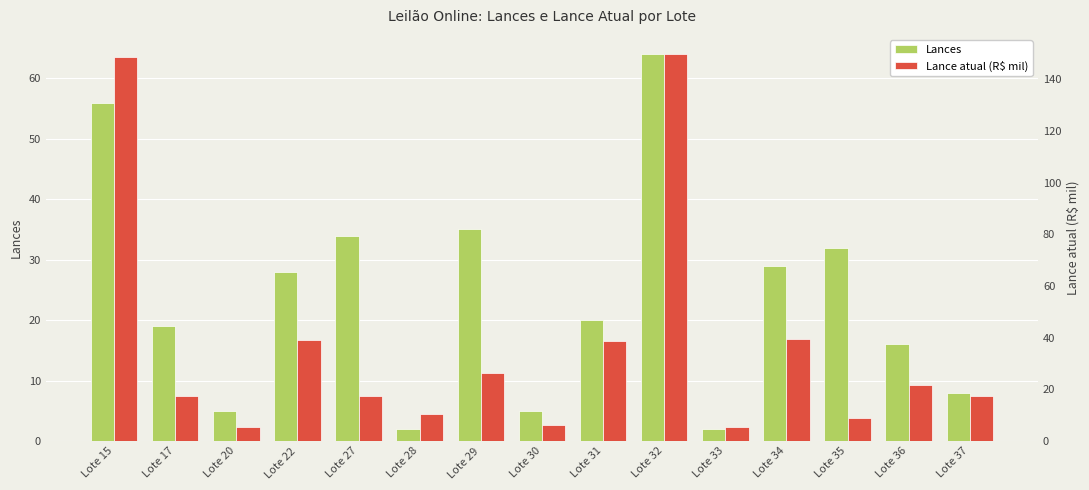

How many bars are there in total?

30